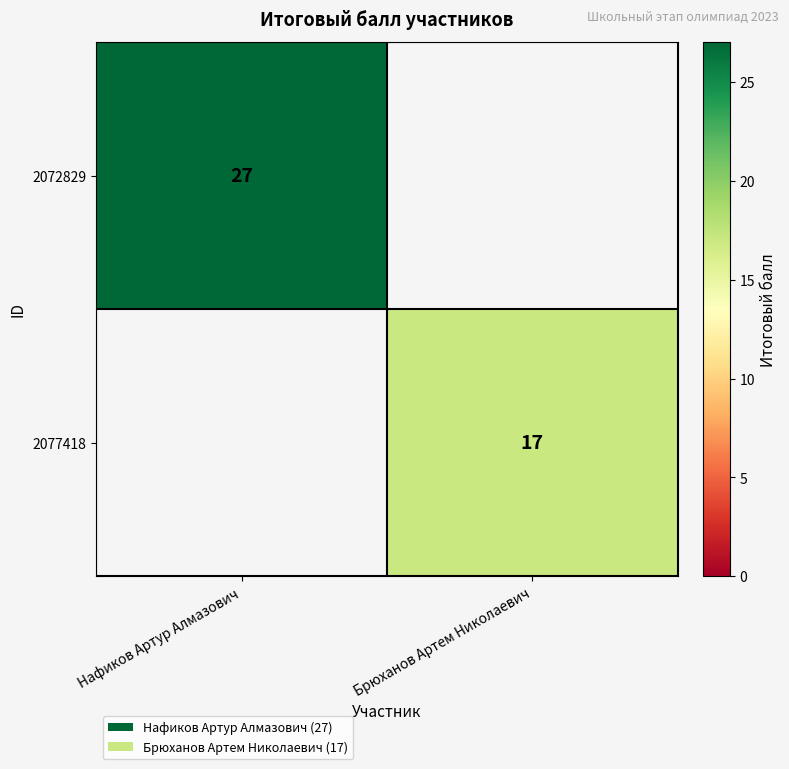

The value of 2072829 at Нафиков Артур Алмазович is 27. True or false?

True